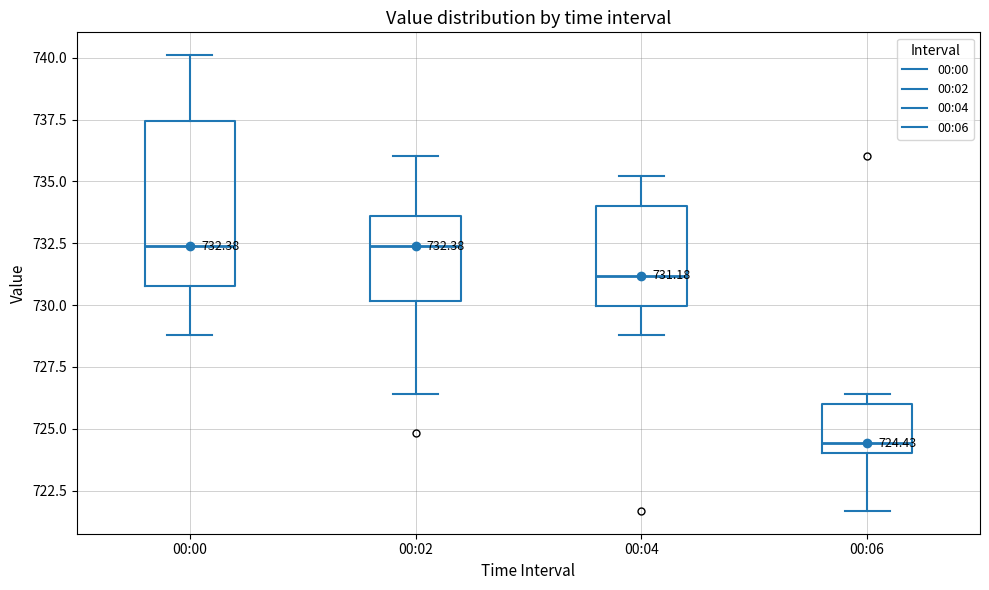

Which box is the tallest, from its lower edge to its upper edge?

00:00